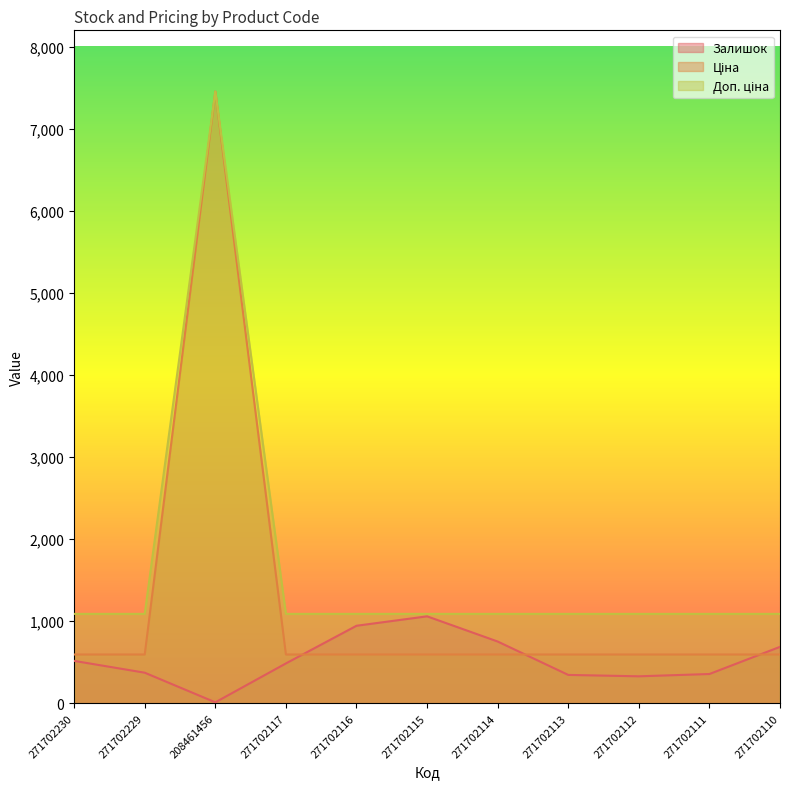

Where is Доп. ціна nearest to the value 4271?

271702230